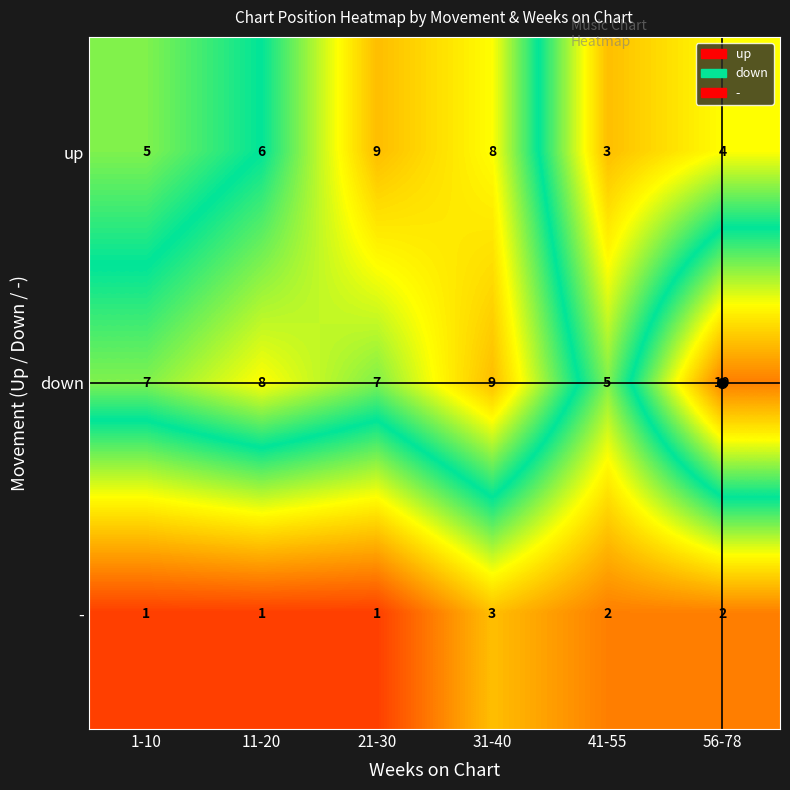

The value of down at 56-78 is 13. True or false?

False